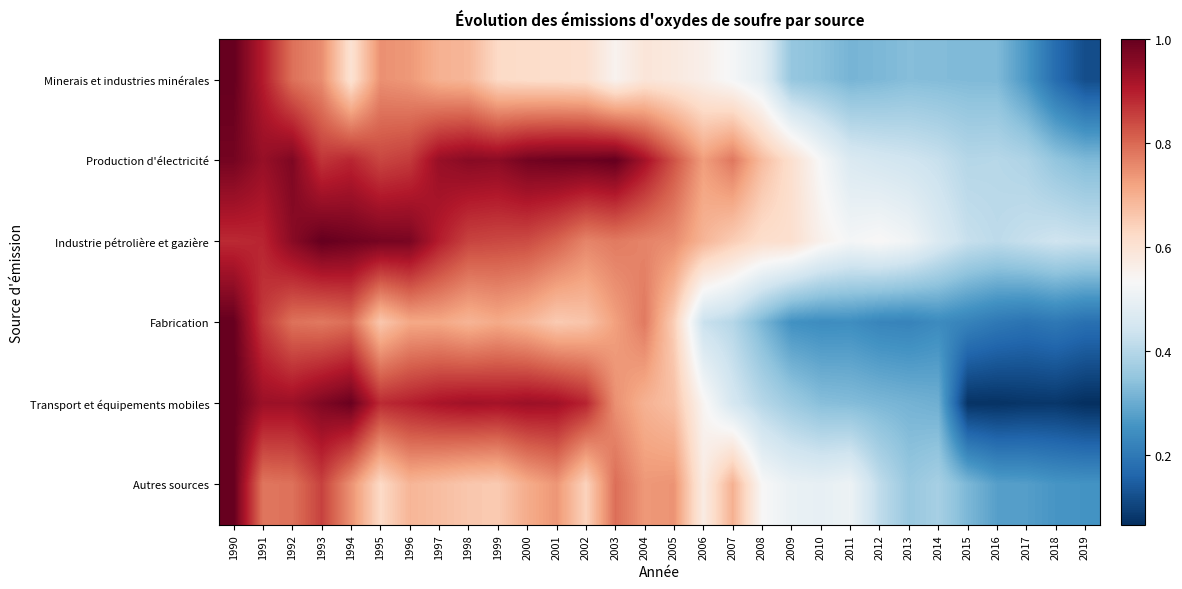

Rank the series at 1999 from lowest to highest value.

Minerais et industries minérales, Autres sources, Fabrication, Industrie pétrolière et gazière, Transport et équipements mobiles, Production d'électricité